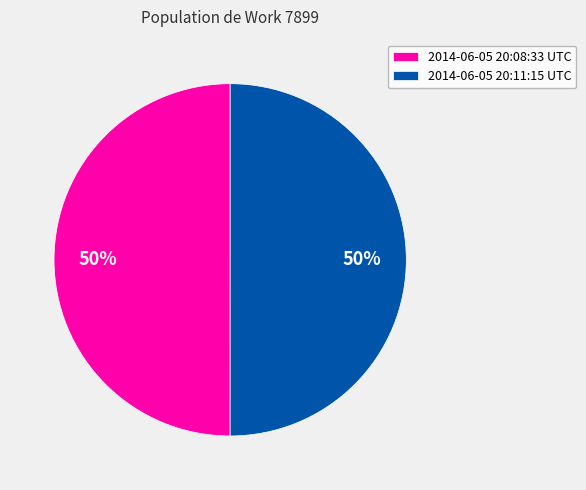

What is the ratio of the value at 2014-06-05 20:08:33 UTC to the value at 2014-06-05 20:11:15 UTC?

1.0